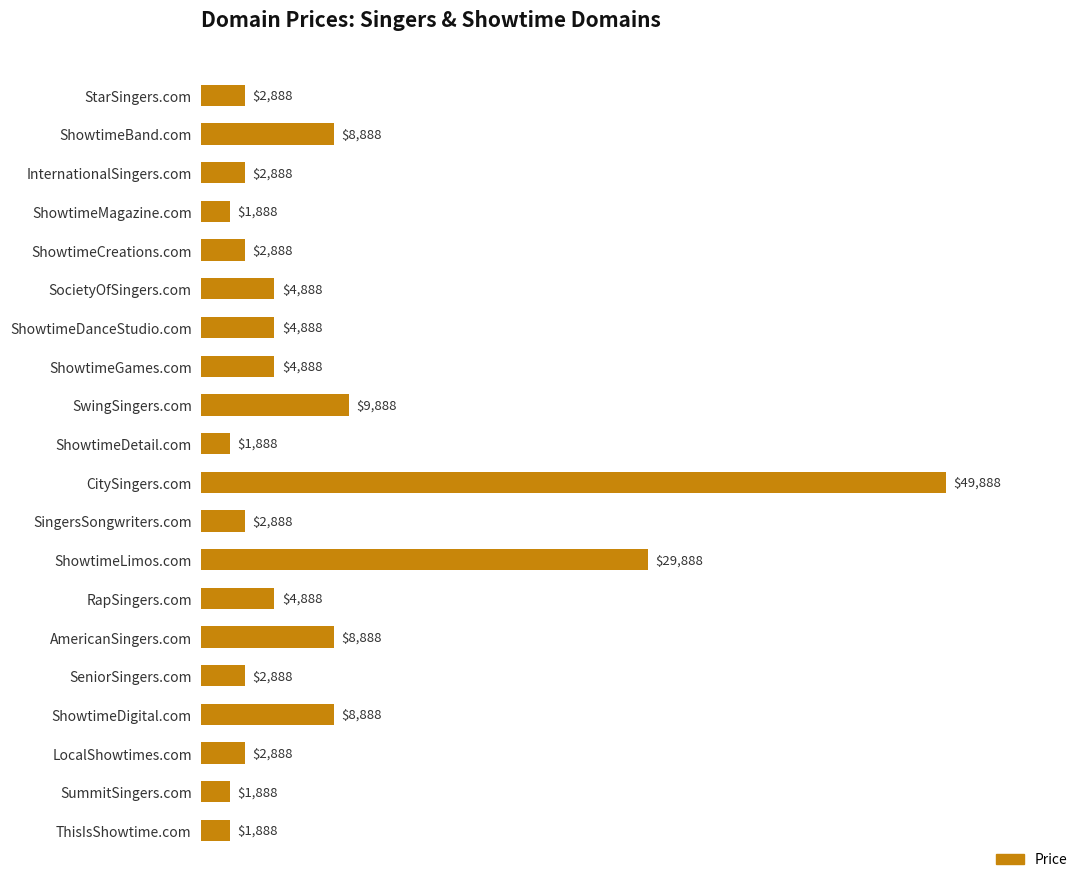

What is the value of the 3rd bar from the top?

2888